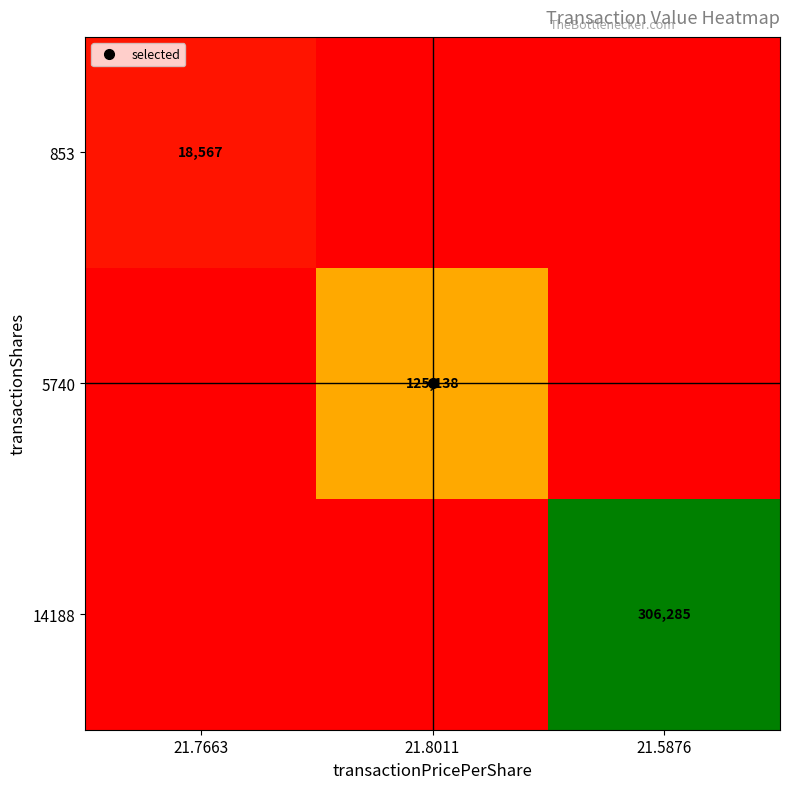

Where is 14188 nearest to the value 153142?

21.7663